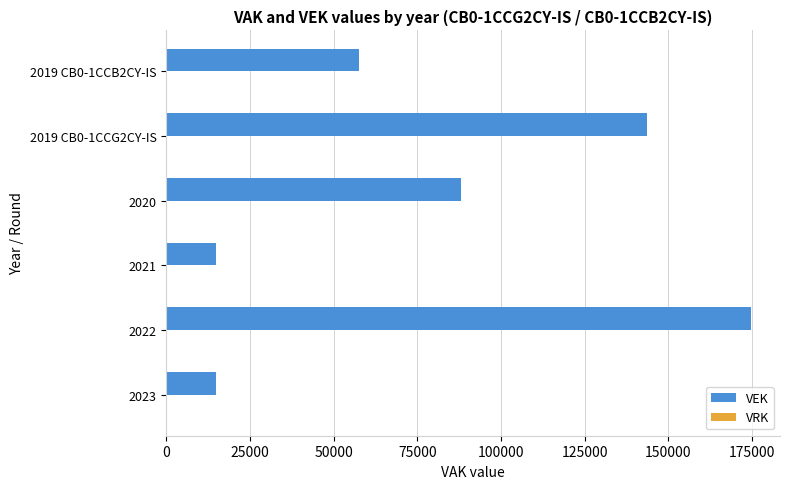

What is the difference between the second highest and minimum values?

128868